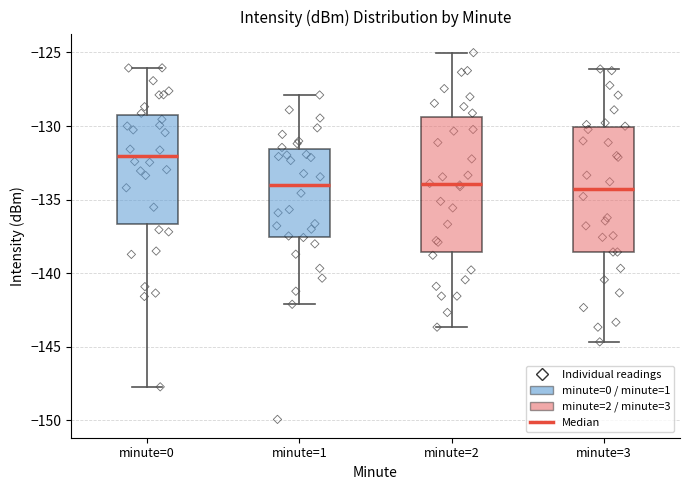

Reading left to right, read every box against the y-axis: the position of its median line, the range the box covers, and the ends of its whiskers. The values are not printed on the chart, so give them approximately, as read against the axis.

minute=0: median -132.0, box -136.5 to -129.0, whiskers -147.5 to -126.0
minute=1: median -134.0, box -137.5 to -131.5, whiskers -142.0 to -128.0
minute=2: median -134.0, box -138.5 to -129.5, whiskers -143.5 to -125.0
minute=3: median -134.5, box -138.5 to -130.0, whiskers -144.5 to -126.0